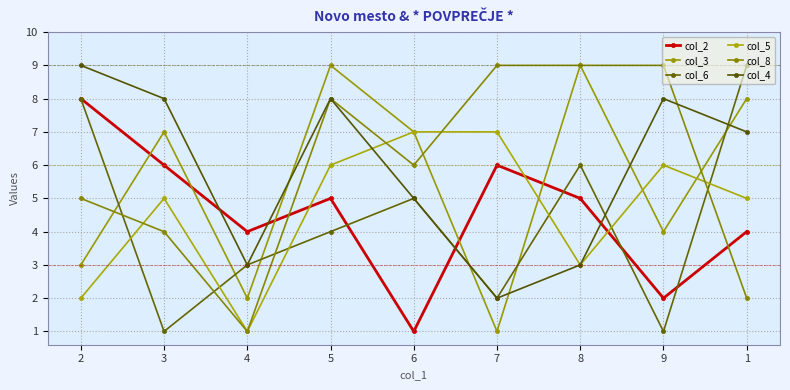

Between 2 and 1, which series saw the biggest shift?

col_3